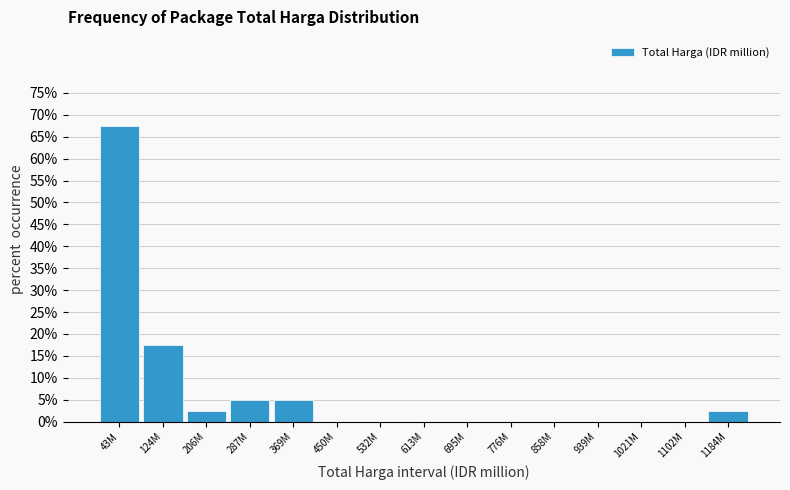

Reading left to right, what are all the values shown in this chart?

43M=67.5	124M=17.5	206M=2.5	287M=5.0	369M=5.0	450M=0.0	532M=0.0	613M=0.0	695M=0.0	776M=0.0	858M=0.0	939M=0.0	1021M=0.0	1102M=0.0	1184M=2.5